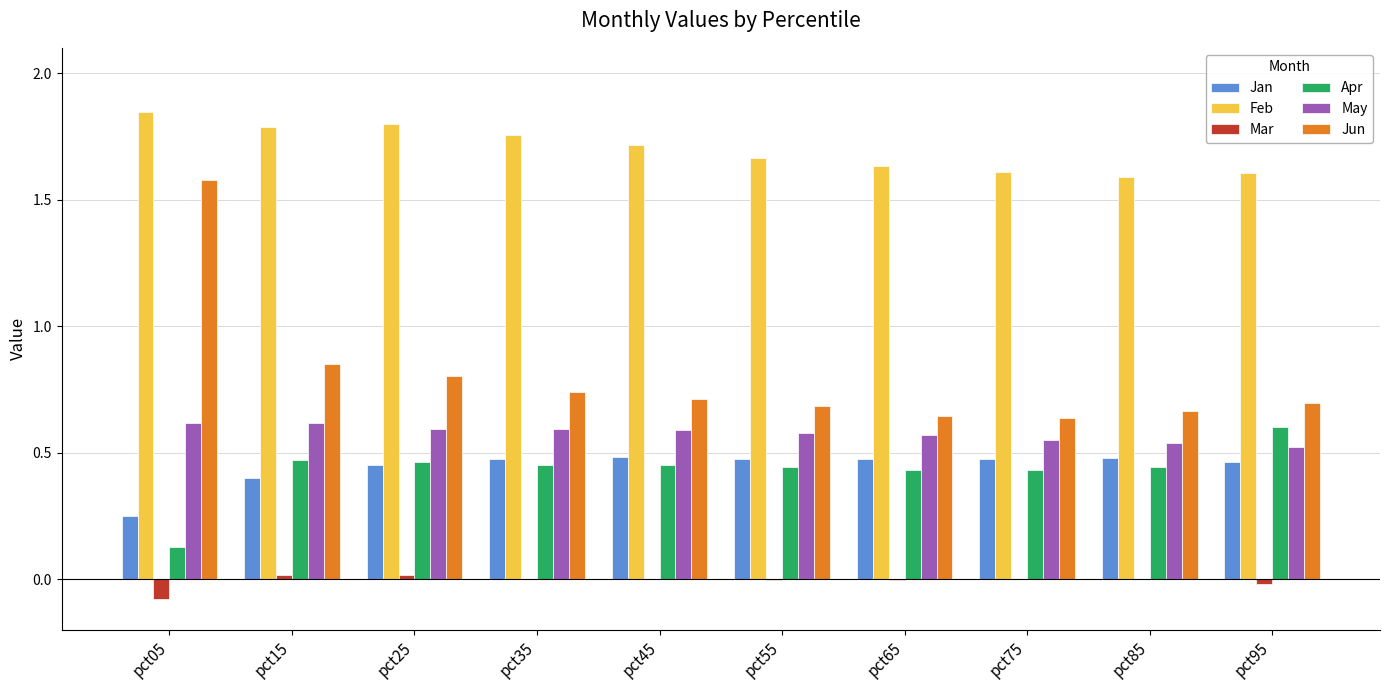

At which label does Feb reach its peak?

pct05